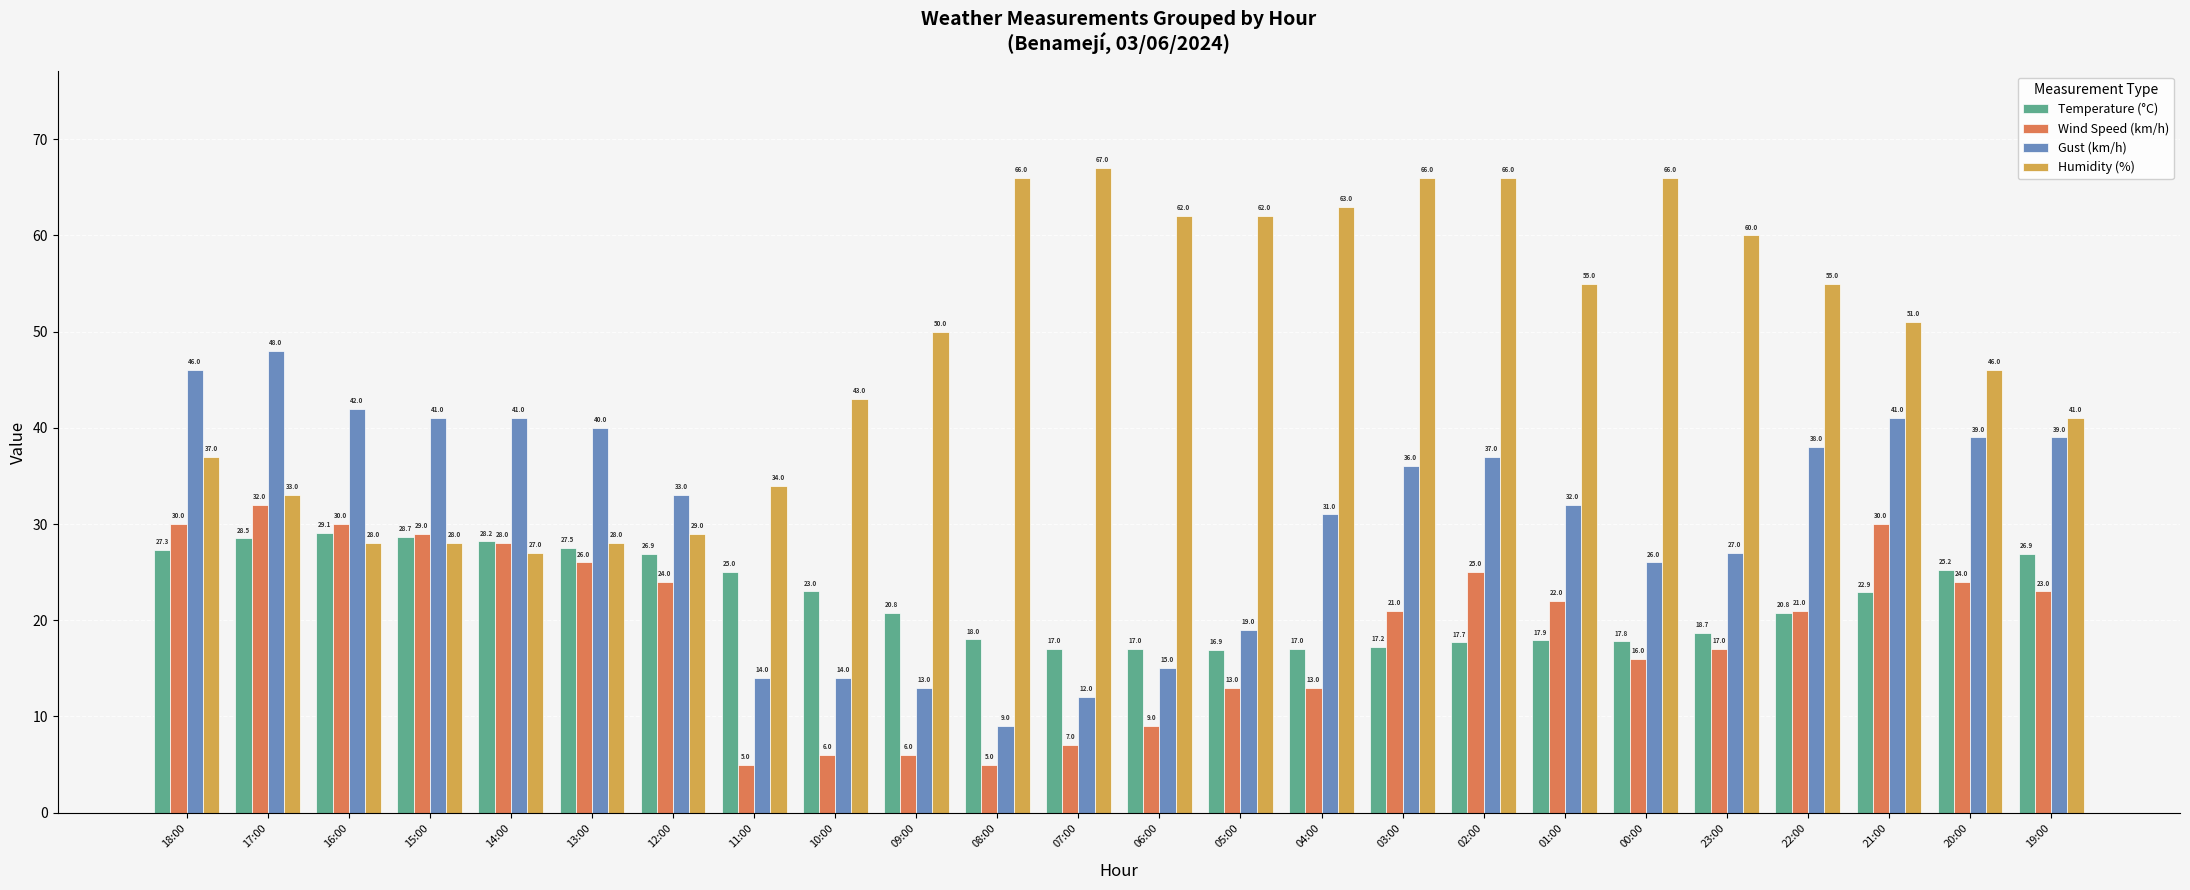

Reading left to right, what are all the values shown in this chart?

Temperature (°C): 18:00=27.3	17:00=28.5	16:00=29.1	15:00=28.7	14:00=28.2	13:00=27.5	12:00=26.9	11:00=25.0	10:00=23.0	09:00=20.8	08:00=18.0	07:00=17.0	06:00=17.0	05:00=16.9	04:00=17.0	03:00=17.2	02:00=17.7	01:00=17.9	00:00=17.8	23:00=18.7	22:00=20.8	21:00=22.9	20:00=25.2	19:00=26.9
Wind Speed (km/h): 18:00=30.0	17:00=32.0	16:00=30.0	15:00=29.0	14:00=28.0	13:00=26.0	12:00=24.0	11:00=5.0	10:00=6.0	09:00=6.0	08:00=5.0	07:00=7.0	06:00=9.0	05:00=13.0	04:00=13.0	03:00=21.0	02:00=25.0	01:00=22.0	00:00=16.0	23:00=17.0	22:00=21.0	21:00=30.0	20:00=24.0	19:00=23.0
Gust (km/h): 18:00=46.0	17:00=48.0	16:00=42.0	15:00=41.0	14:00=41.0	13:00=40.0	12:00=33.0	11:00=14.0	10:00=14.0	09:00=13.0	08:00=9.0	07:00=12.0	06:00=15.0	05:00=19.0	04:00=31.0	03:00=36.0	02:00=37.0	01:00=32.0	00:00=26.0	23:00=27.0	22:00=38.0	21:00=41.0	20:00=39.0	19:00=39.0
Humidity (%): 18:00=37.0	17:00=33.0	16:00=28.0	15:00=28.0	14:00=27.0	13:00=28.0	12:00=29.0	11:00=34.0	10:00=43.0	09:00=50.0	08:00=66.0	07:00=67.0	06:00=62.0	05:00=62.0	04:00=63.0	03:00=66.0	02:00=66.0	01:00=55.0	00:00=66.0	23:00=60.0	22:00=55.0	21:00=51.0	20:00=46.0	19:00=41.0